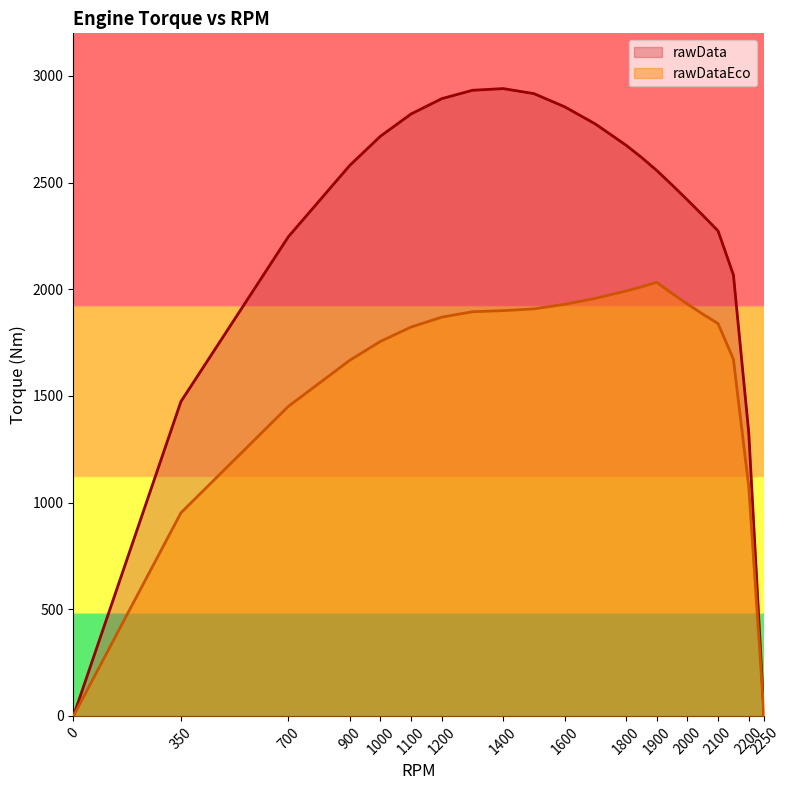

True or false: rawData and rawDataEco intersect in this chart.

False